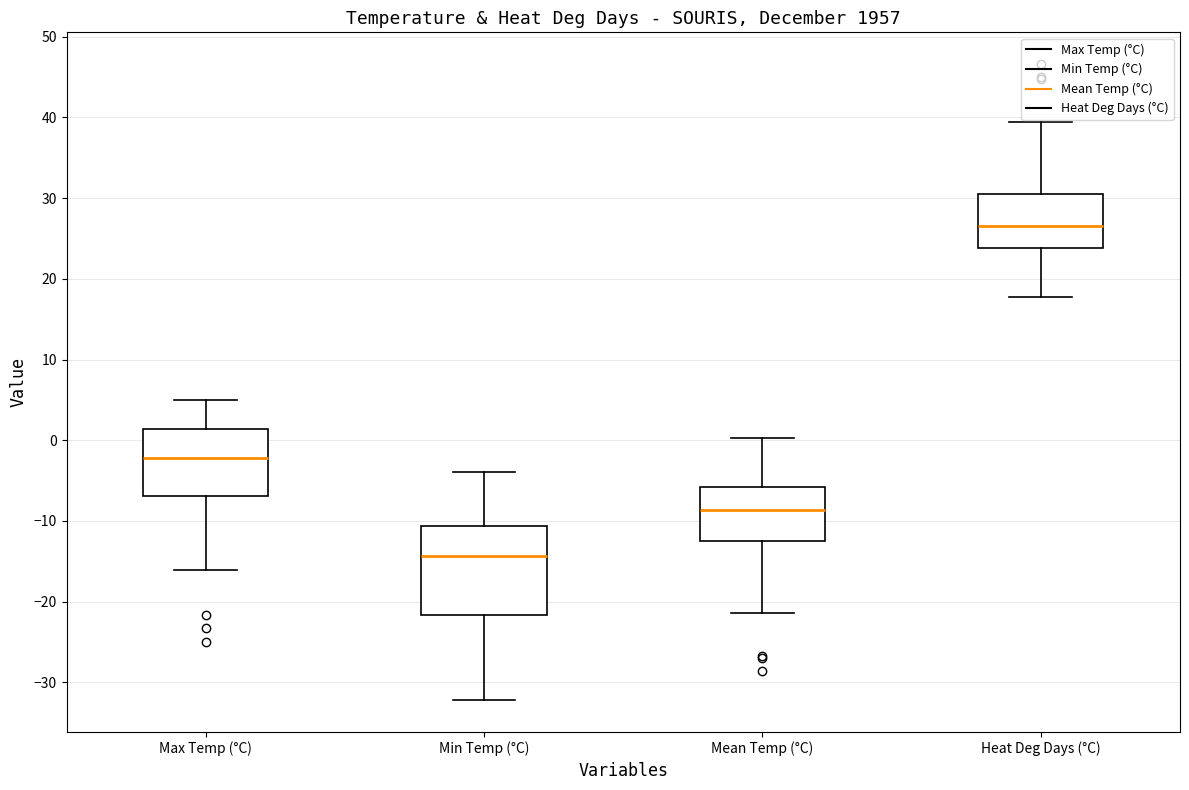

Comparing the boxes themselves (not the whiskers), which one is the tallest?

Min Temp (°C)